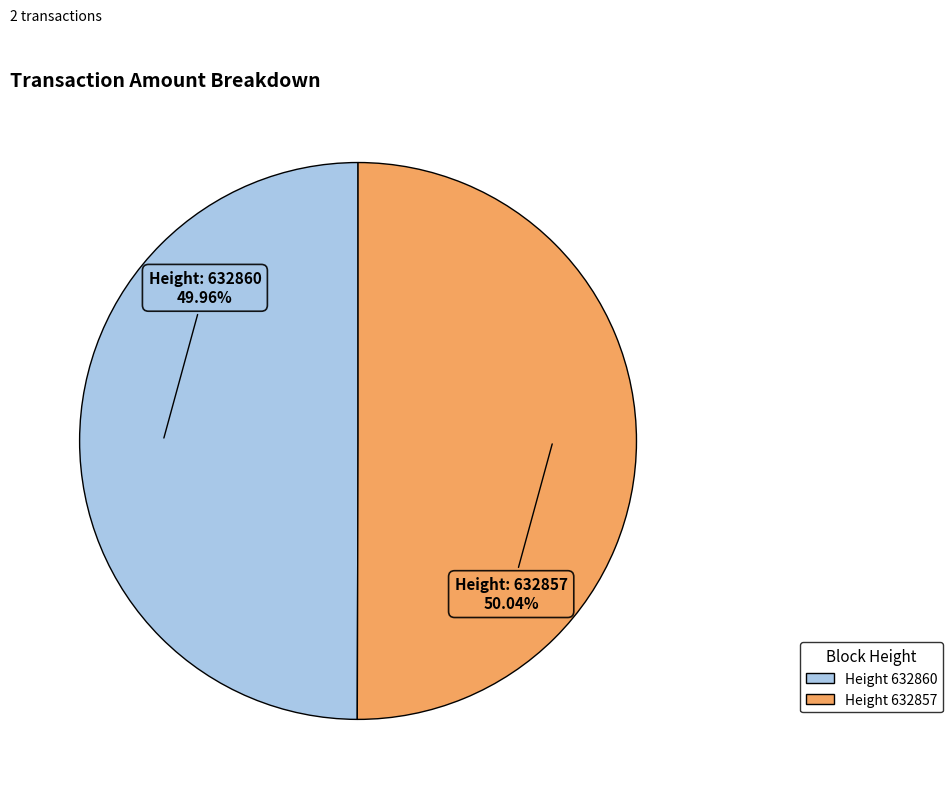

Does any single category account for the majority?

Yes